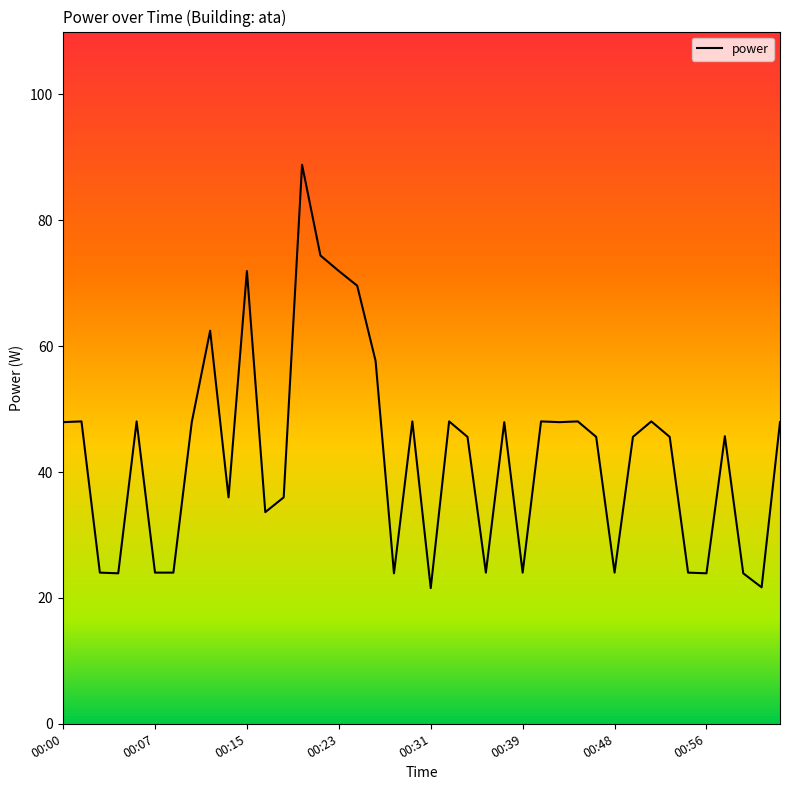

What is the minimum value shown in the chart?

21.6